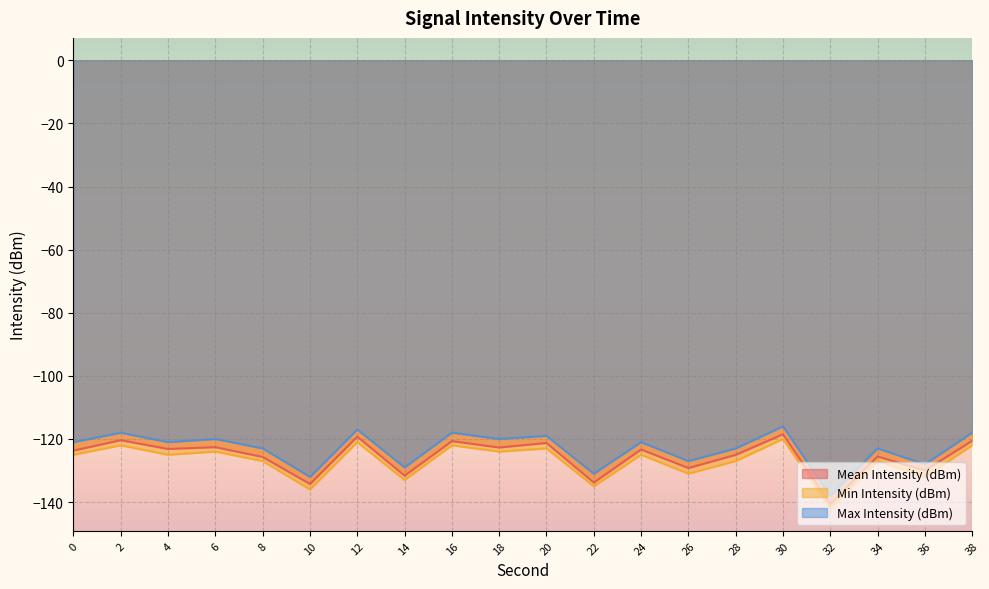

At how many categories does at least one series exceed -131?

17